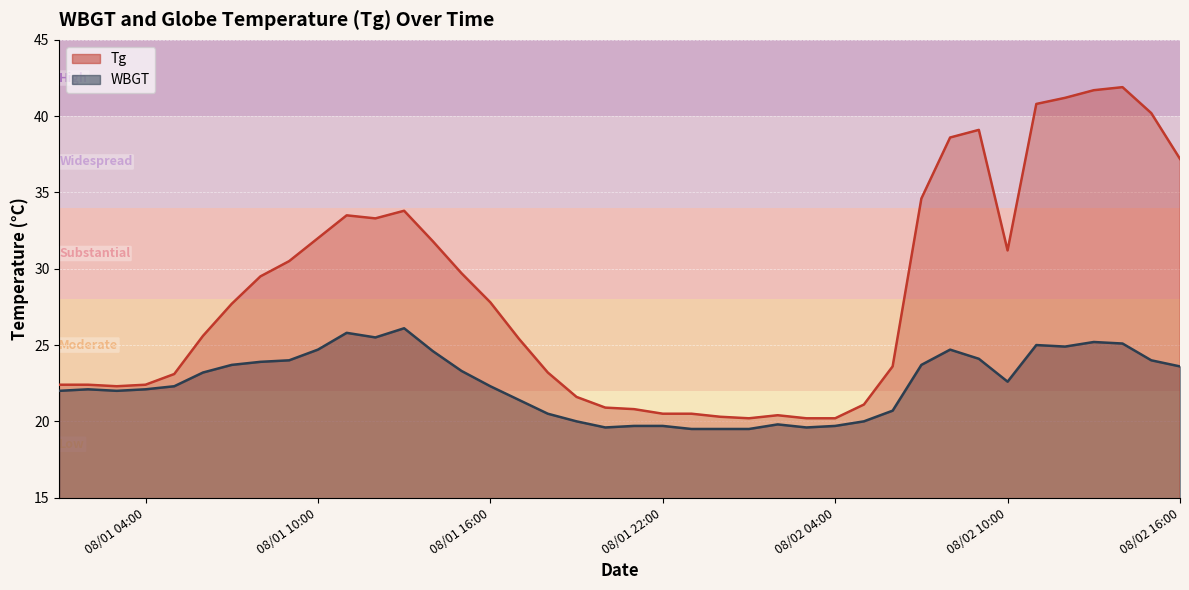

At 08/02 16:00, list the series in order from largest to smallest.

Tg, WBGT